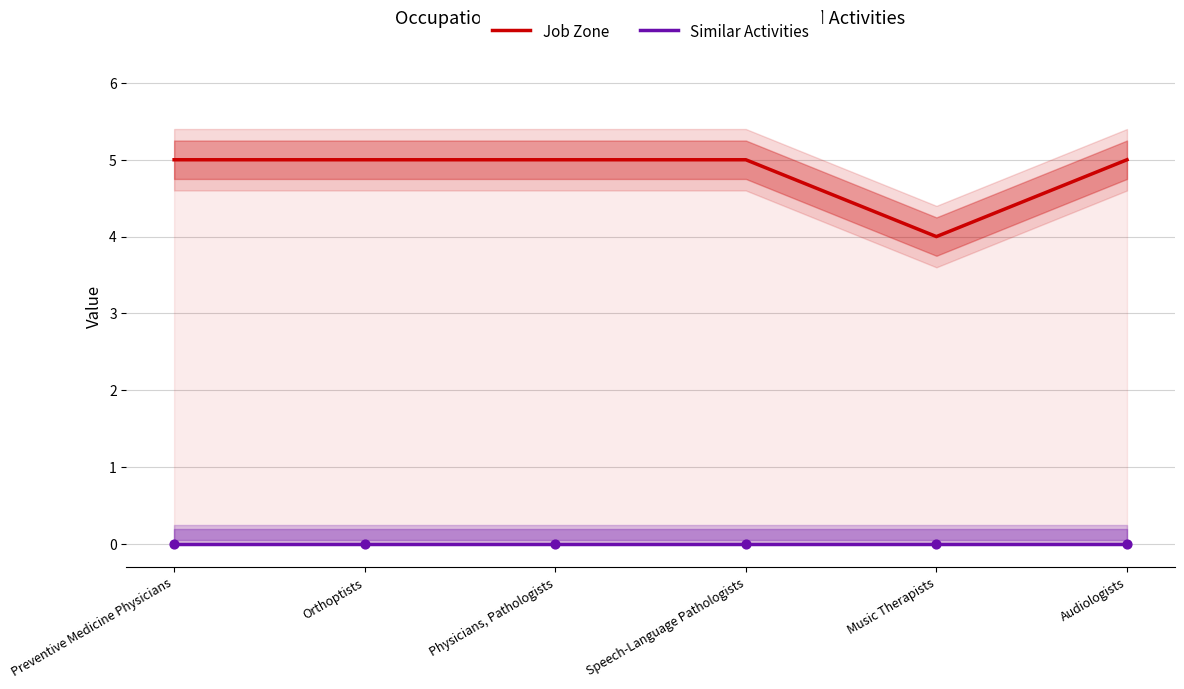

What is the total value across all series at Orthoptists?

5